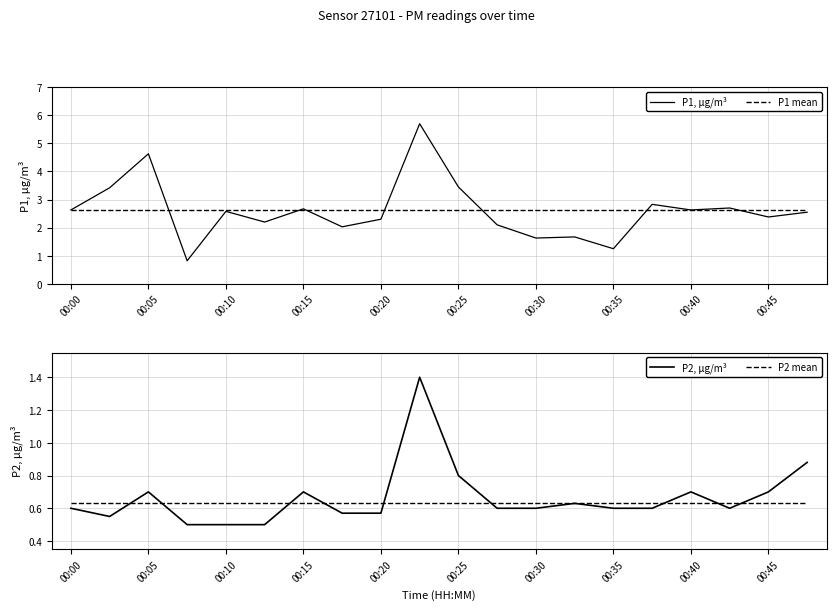

Is this an area chart (filled region under the line)?

No